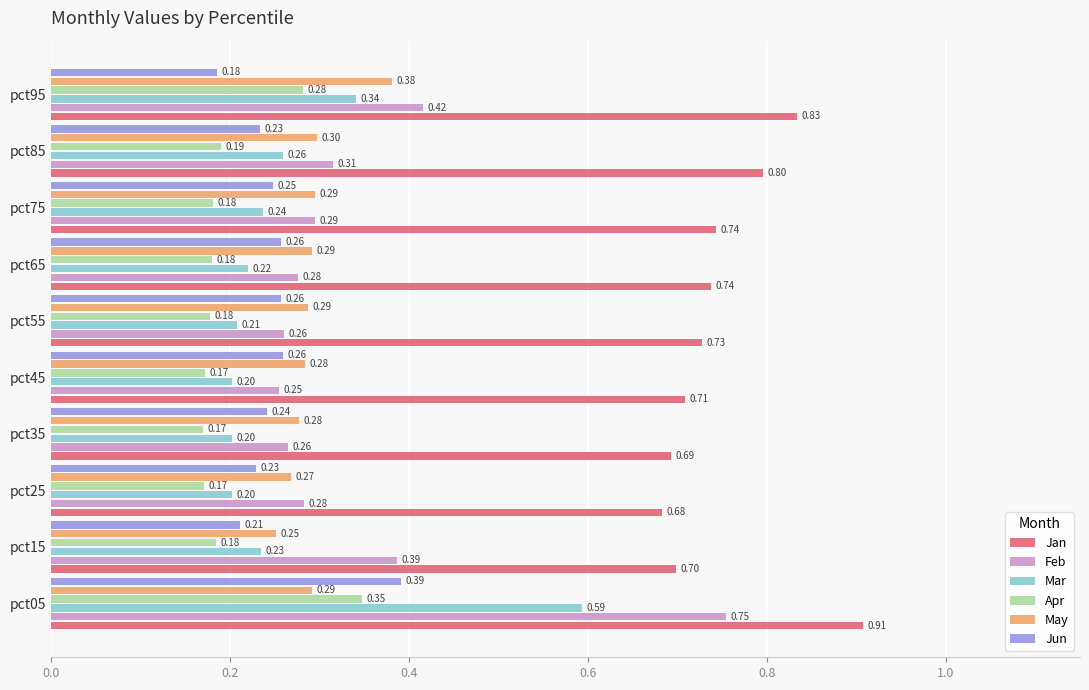

Which series has the widest spread of values?

Feb